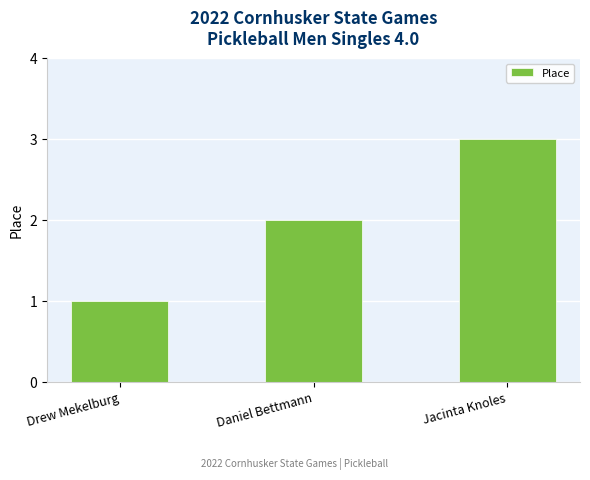

What value does the data have at Jacinta Knoles?

3